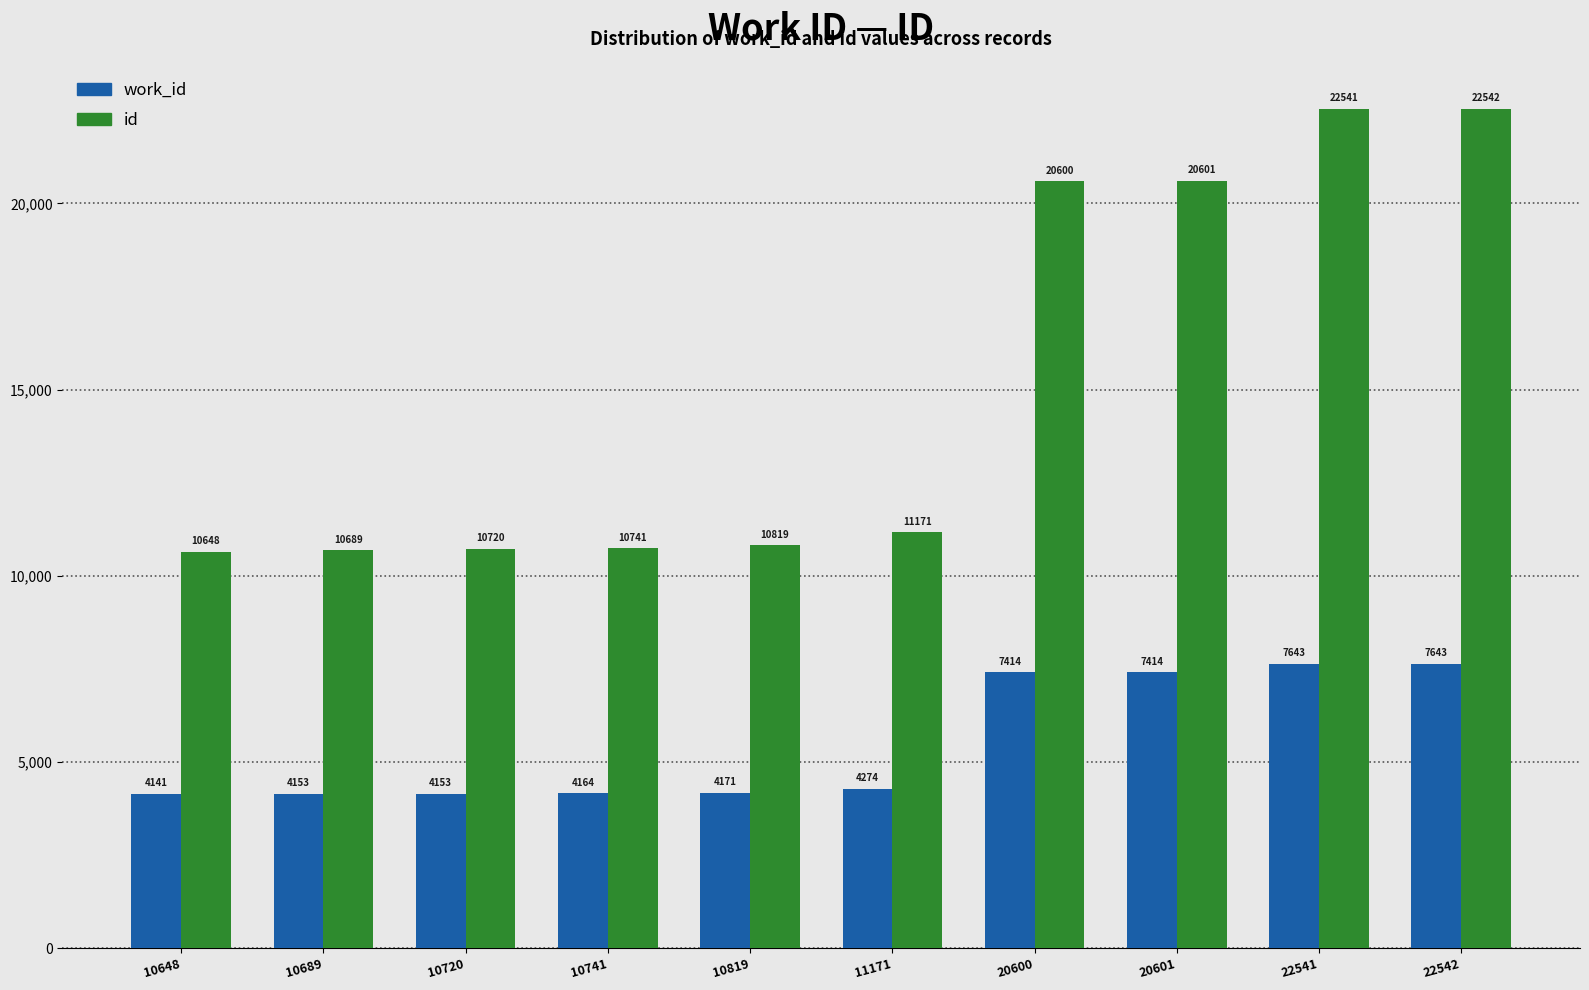

Which label corresponds to the largest value in the chart?

22542